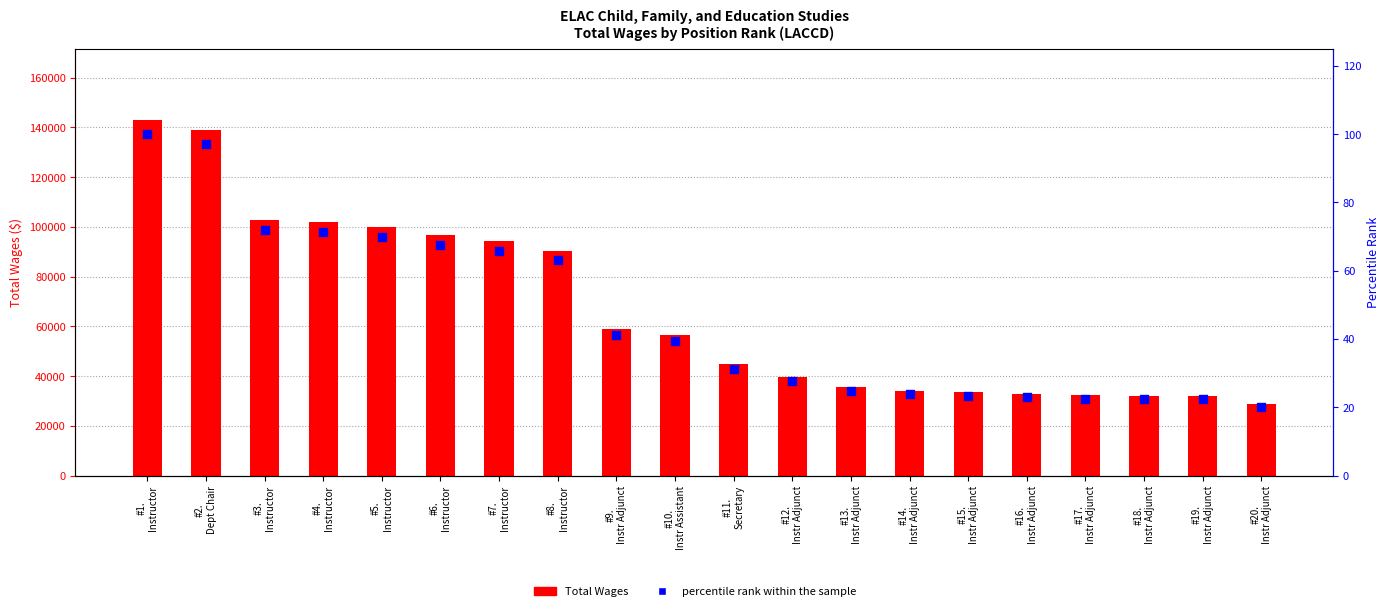

What are all the series names shown in the legend?

Total Wages, percentile rank within the sample